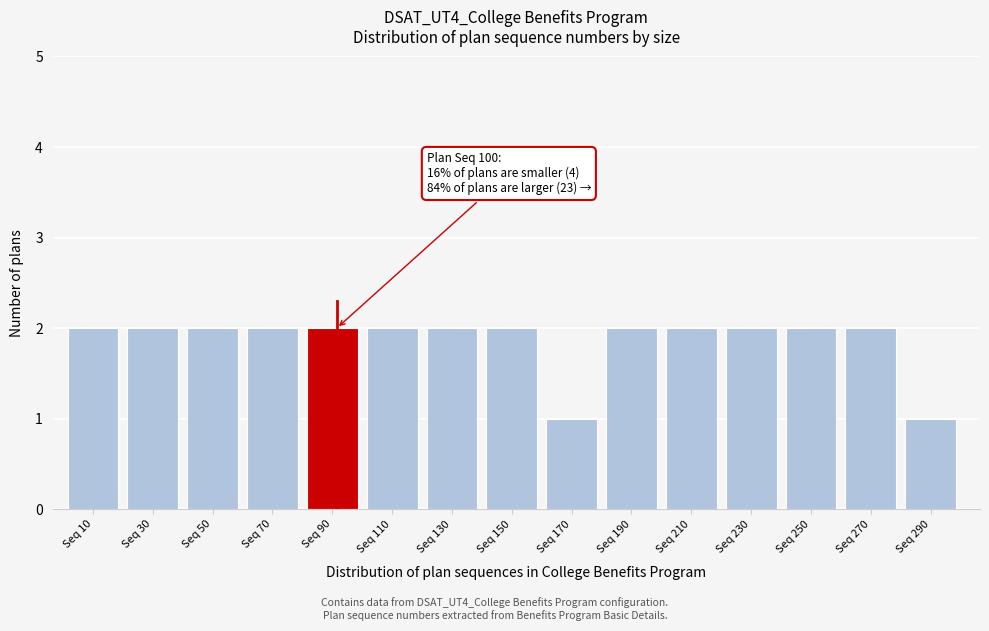

Reading right to left, extract all data points from this chart.

1	2	2	2	2	2	1	2	2	2	2	2	2	2	2